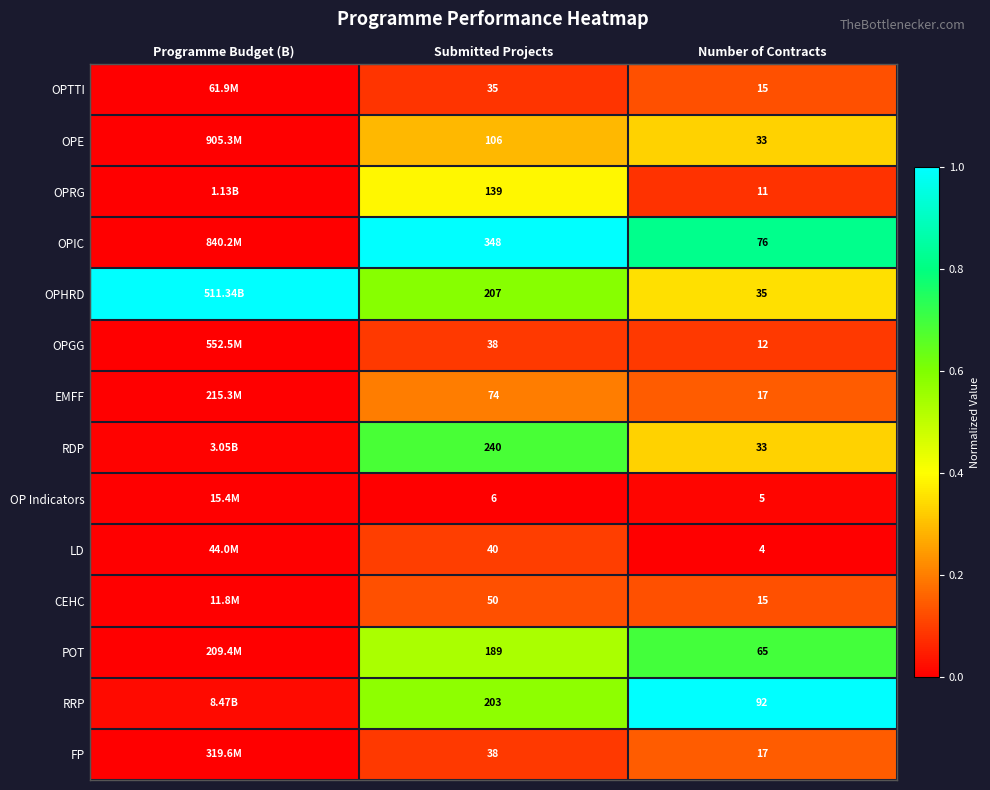

At which category is the sum across all series the highest?

Submitted Projects